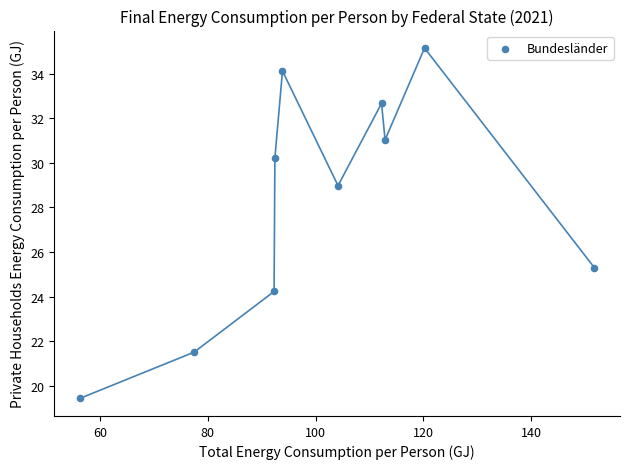

What Y value in the scatter plot is closest to 27?

25.3